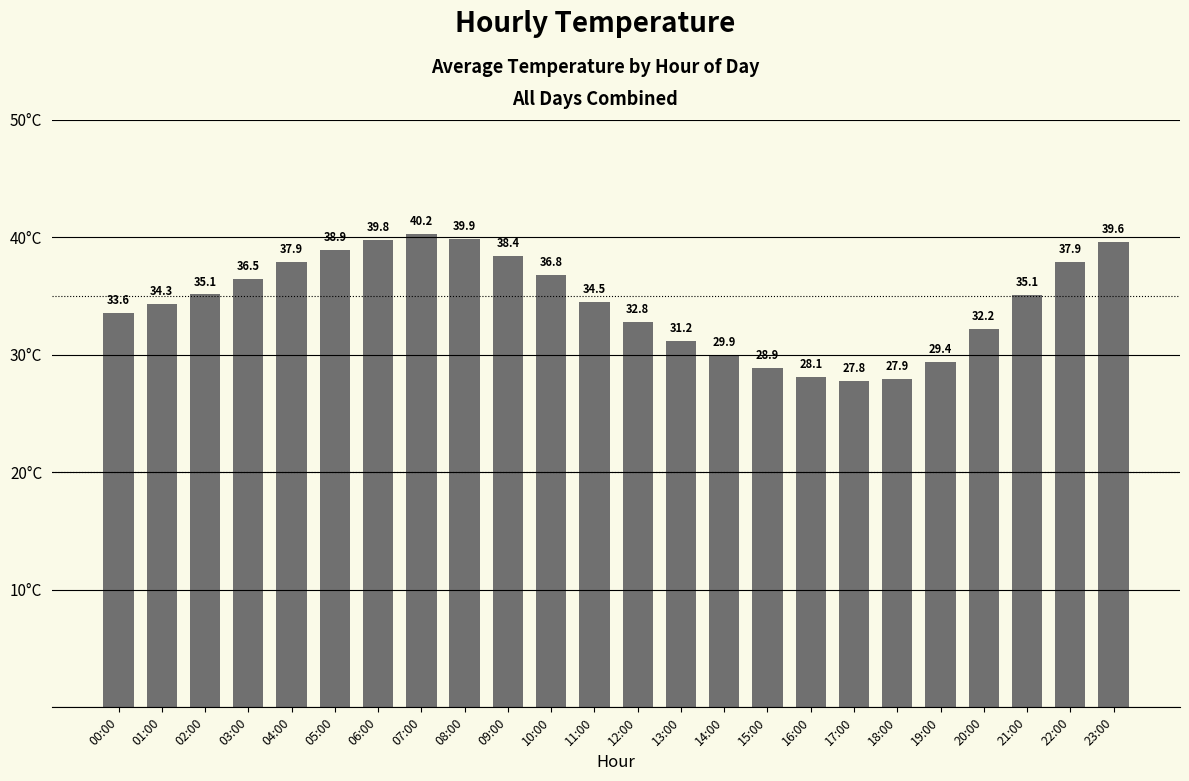

Which label corresponds to the largest value in the chart?

07:00